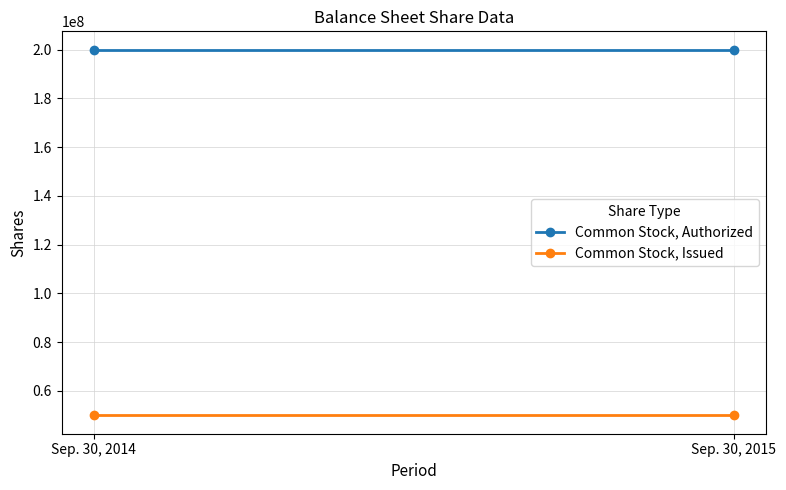

At which label does Common Stock, Issued reach its peak?

Sep. 30, 2014